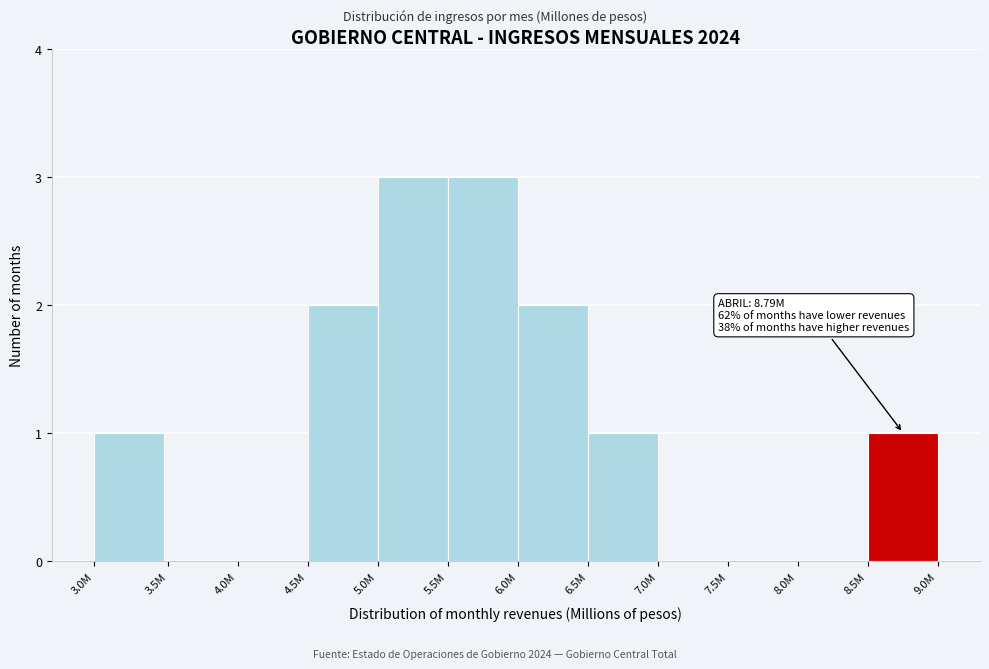

Reading left to right, list all the values displayed in this chart.

3.0M=1	4.0M=0	4.5M=0	5.0M=2	5.5M=3	6.0M=3	6.5M=2	7.0M=1	7.5M=0	8.0M=0	8.5M=0	9.0M=1